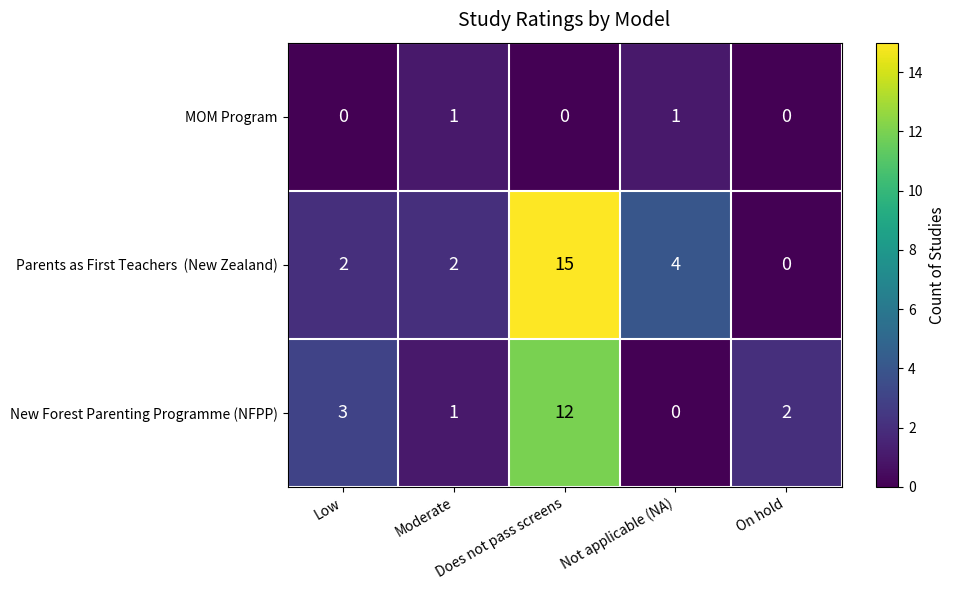

What is the difference between the maximum and minimum values in the New Forest Parenting Programme (NFPP) series?

12